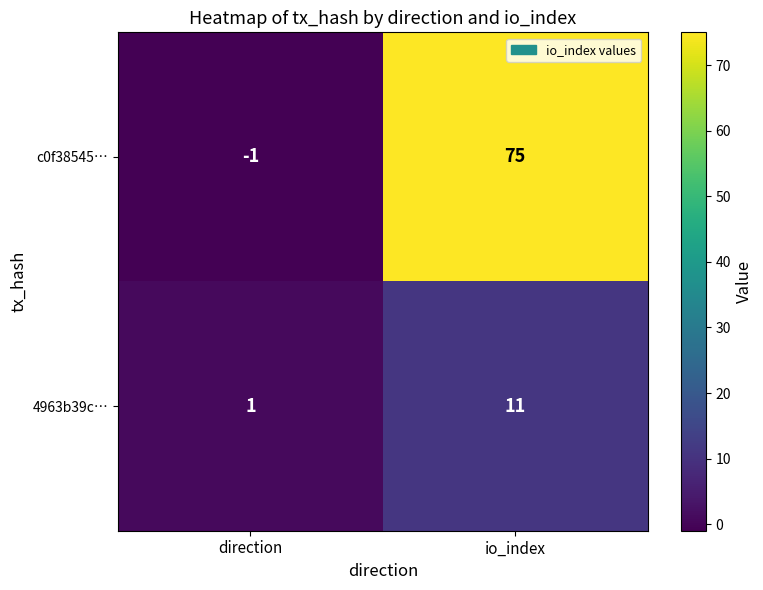

Is it true that c0f38545… equals 0 at direction?

False